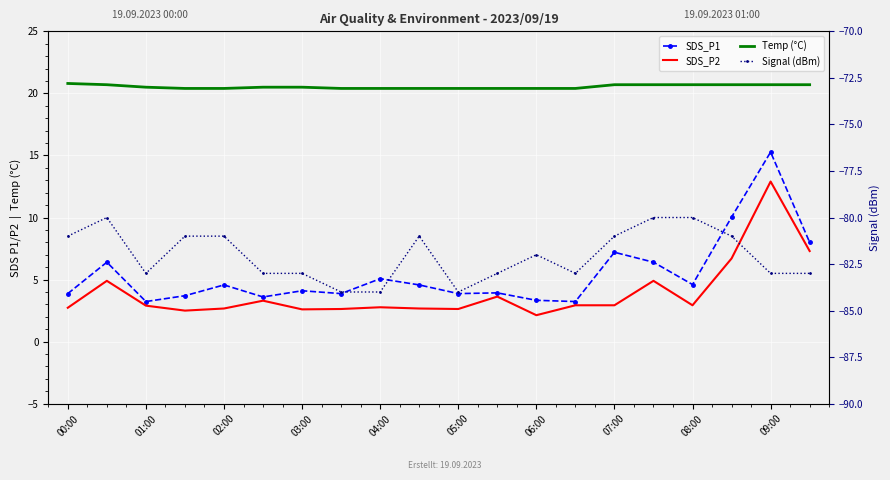

What is the value of the SDS_P2 point at the 3rd from the left?

2.9